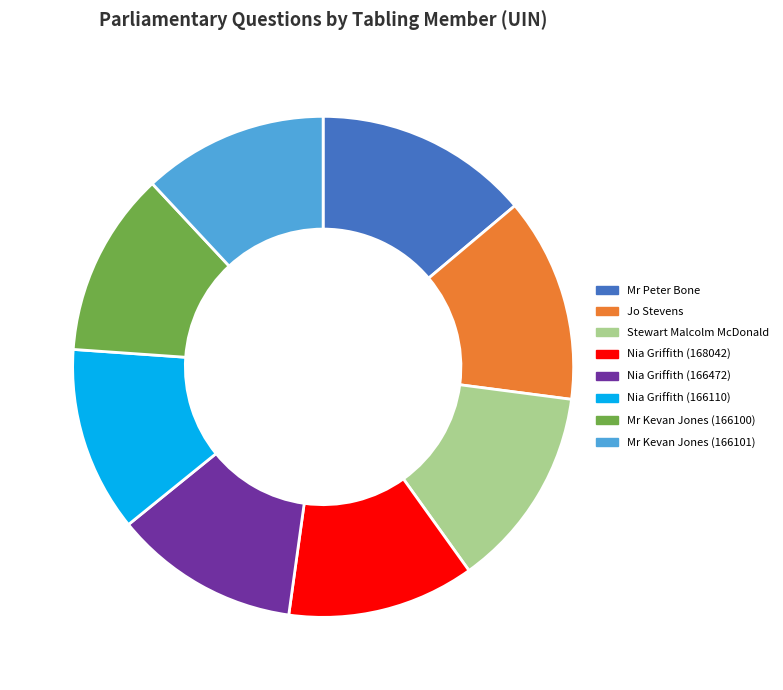

True or false: Nia Griffith (166472) accounts for 23% of the total.

False